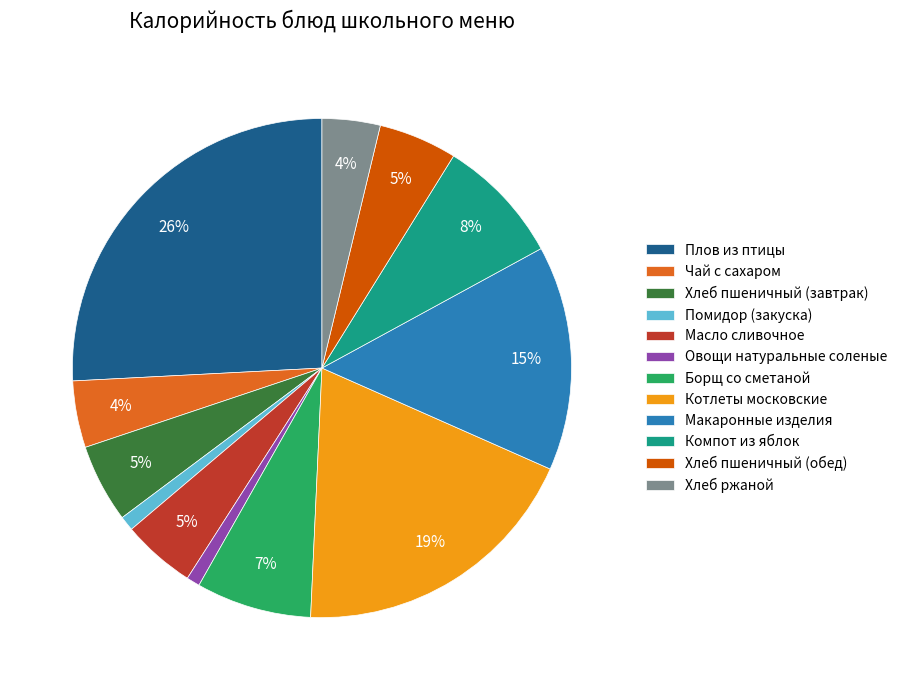

Is it true that Котлеты московские is 32% of the pie?

False